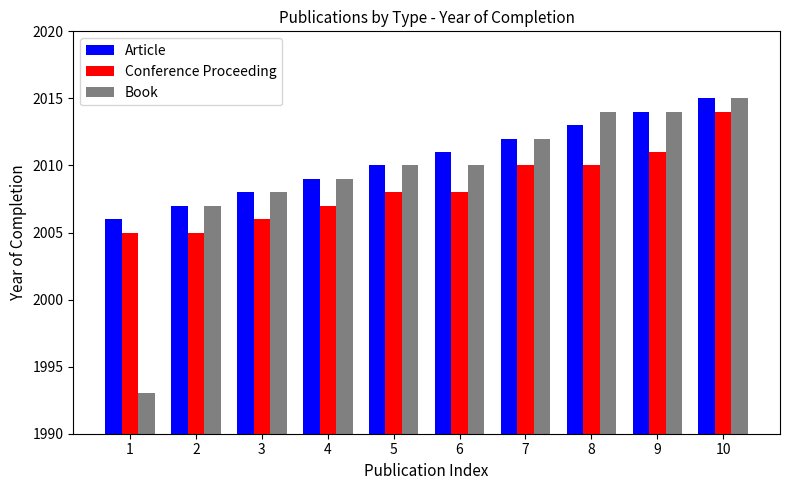

What is the approximate value of Article at 1?

2006